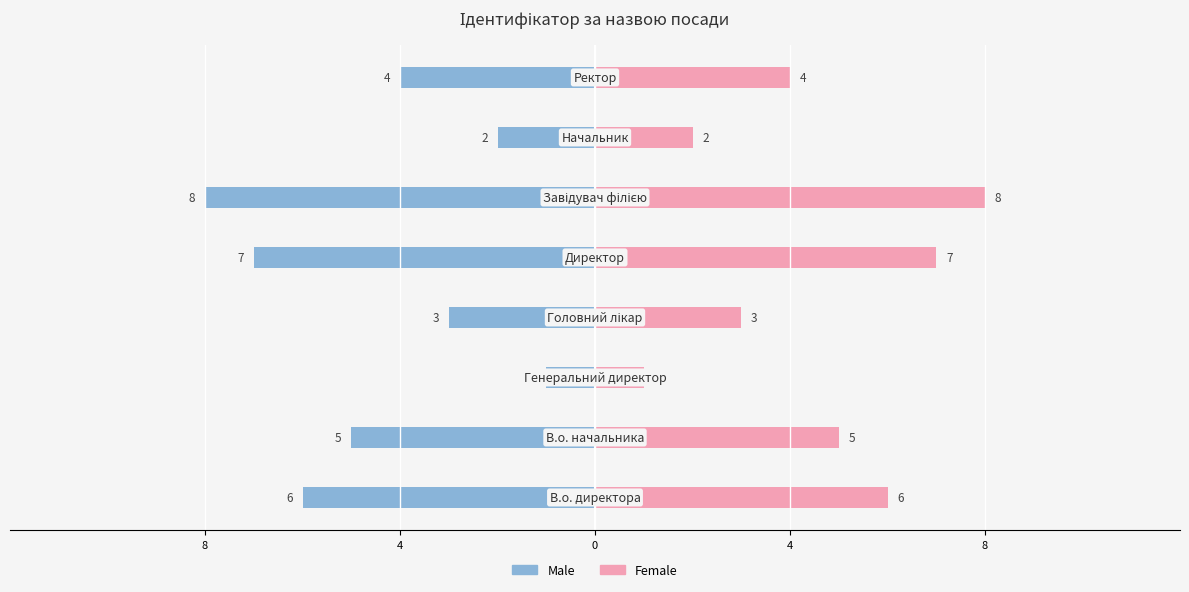

Is the value of Male at 6 greater than the value of Female at 4?

No